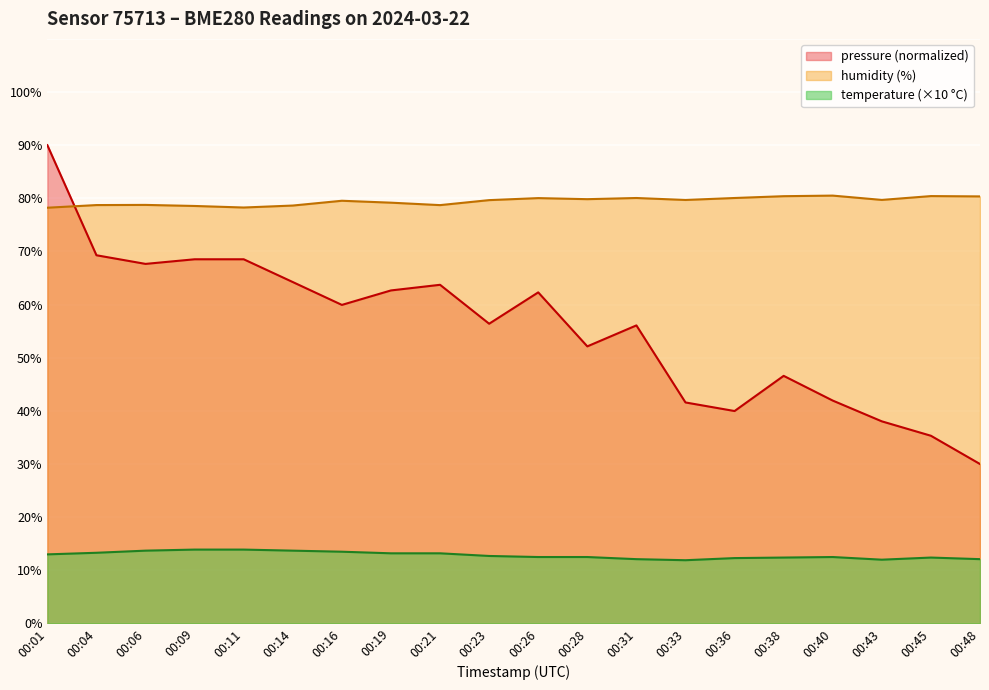

List the series in order of their peak value, lowest first.

temperature (×10 °C), humidity (%), pressure (normalized)